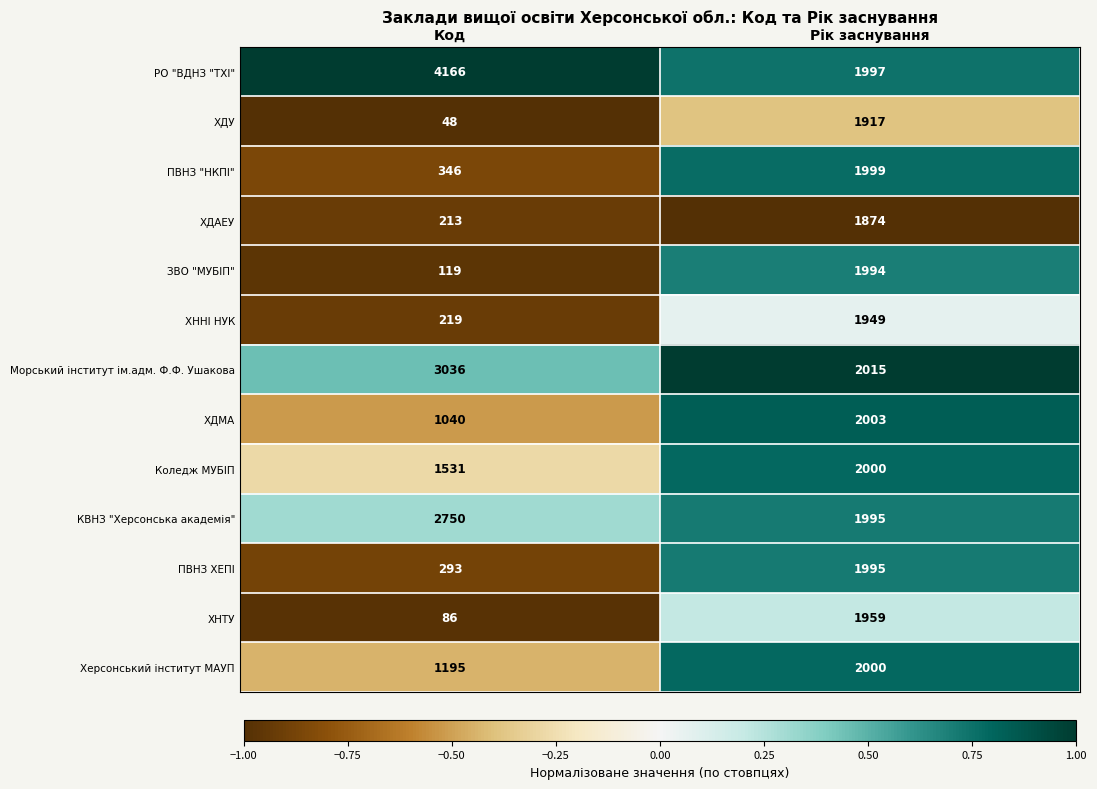

What is the difference between the maximum and minimum values in the ПВНЗ "НКПІ" series?

1653